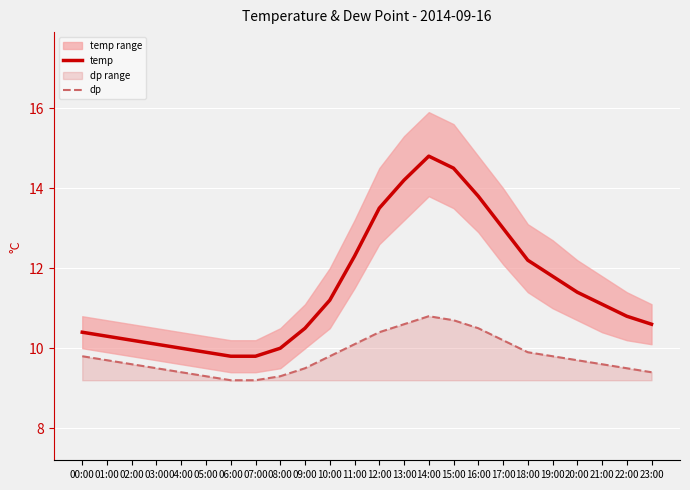

Is it true that temp equals 13.8 at 16:00?

True